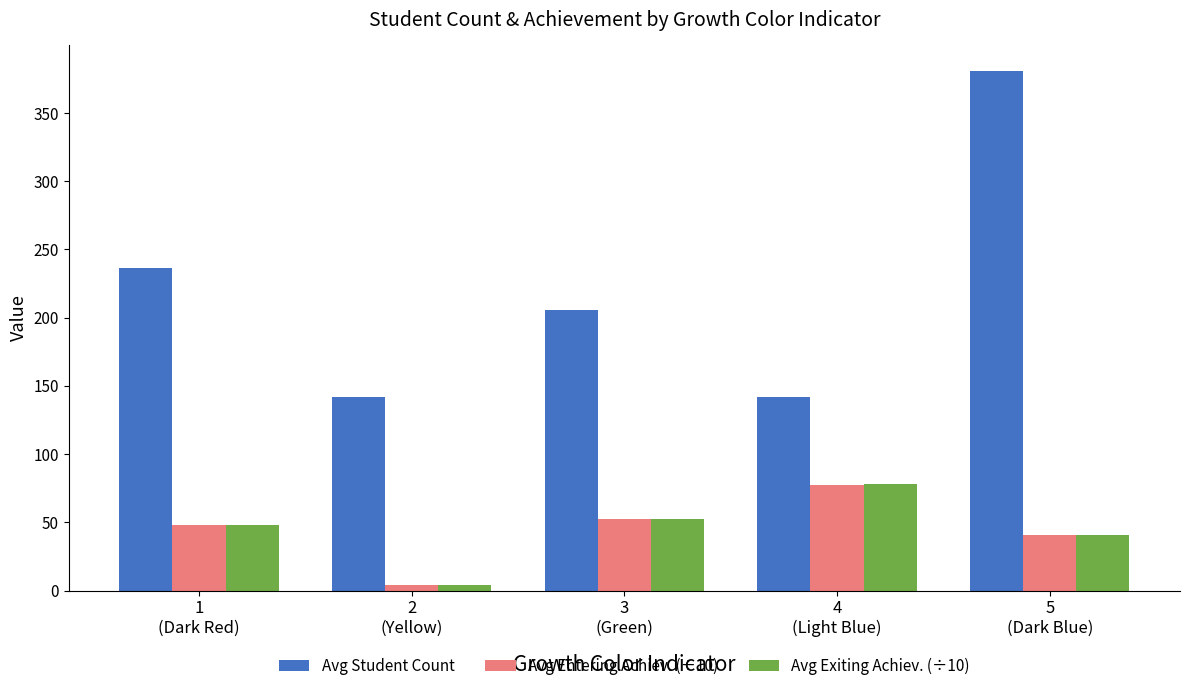

The value of Avg Entering Achiev. (÷10) at 1
(Dark Red) is 26.4. True or false?

False